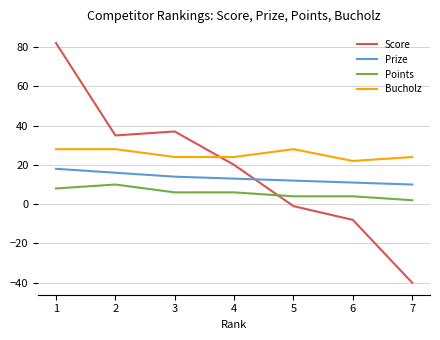

After their last crossing, which series has the higher values: Score or Bucholz?

Bucholz